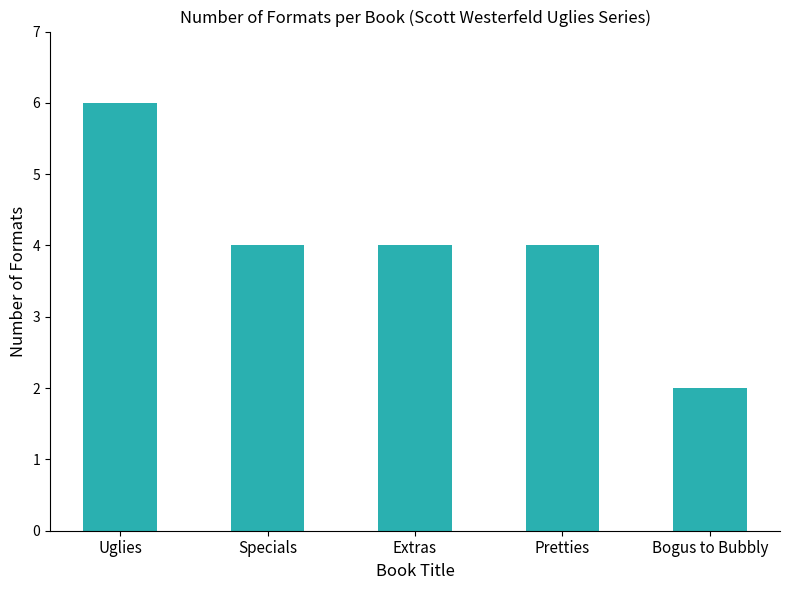

What is the label of the 2nd bar from the left?

Specials